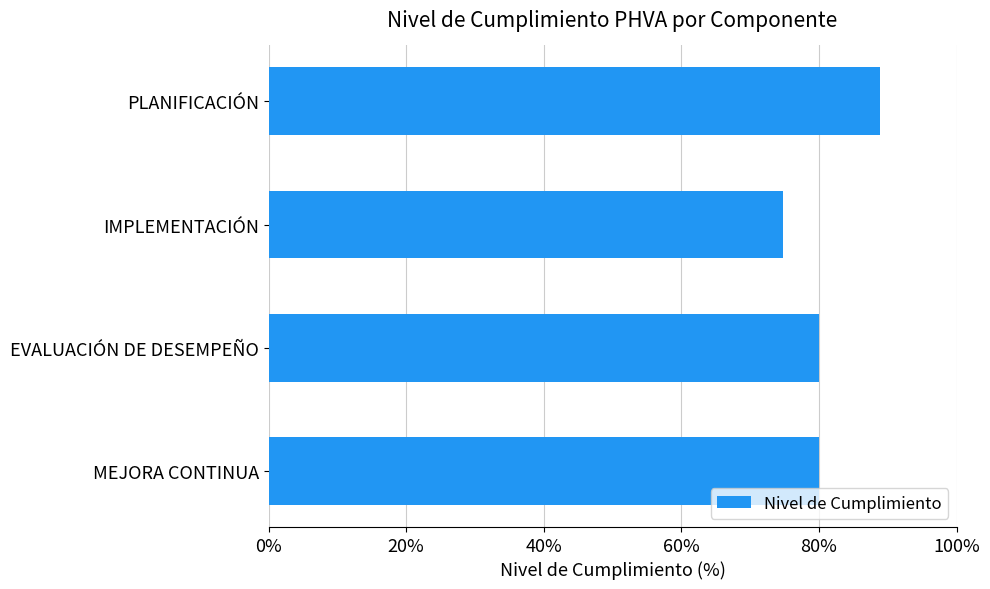

How many bars are there in total?

4